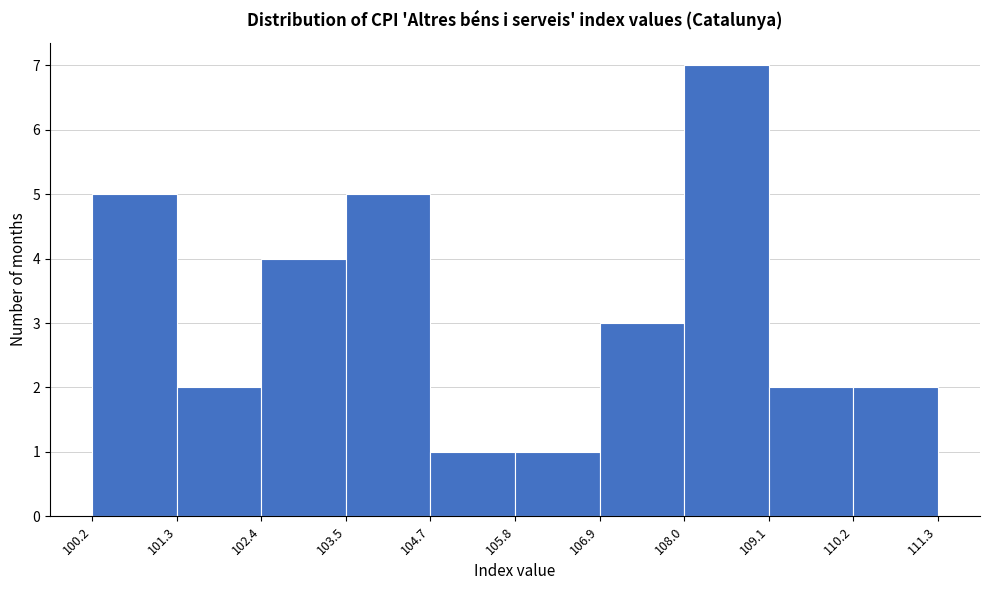

How tall is the bar that spans 103.5 to 104.7 on the x-axis? The values are not printed on the chart, so give them approximately, as read against the axis.

5